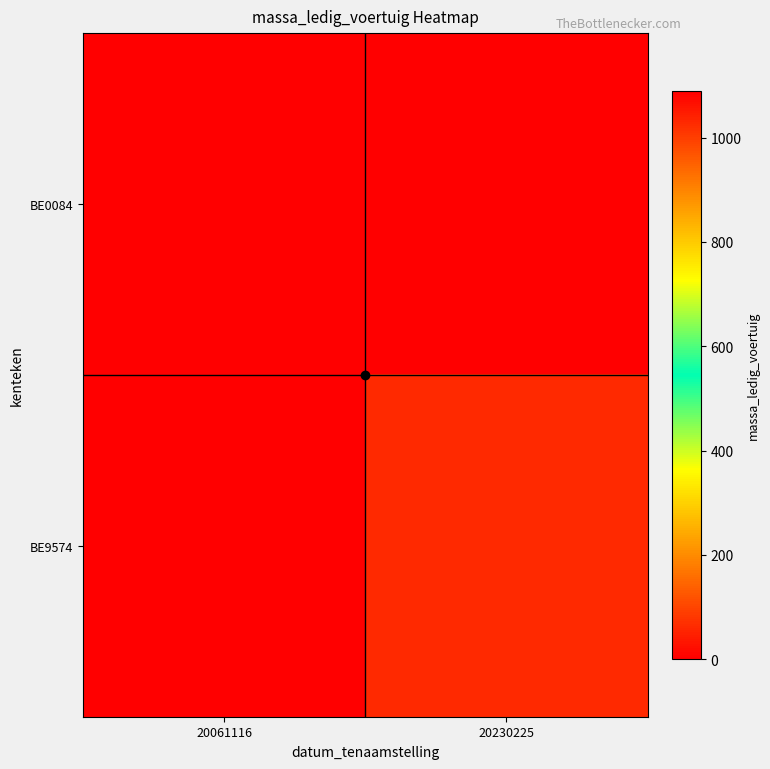

Rank the series by their maximum value, from lowest to highest.

BE9574, BE0084